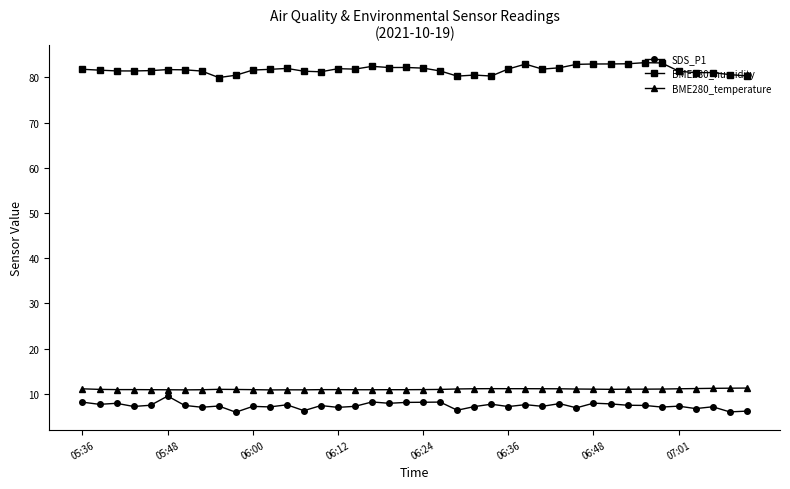

True or false: BME280_humidity has more than 0 points higher than both neighbors.

True